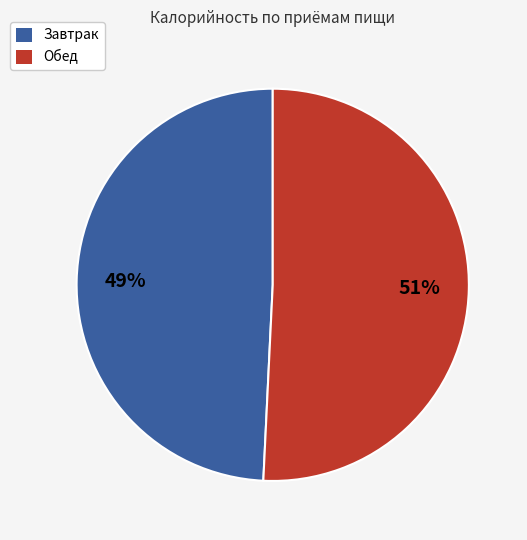

Which slice is the largest?

Обед